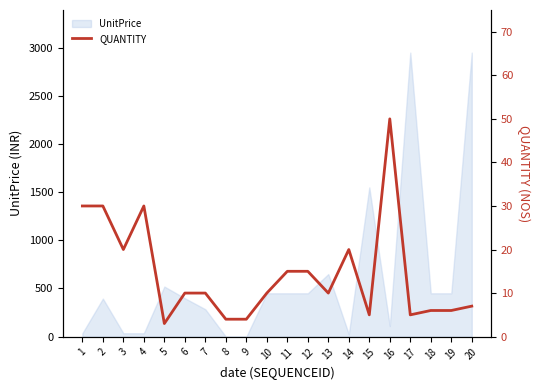

Is it true that the value at 14 is 30?

False